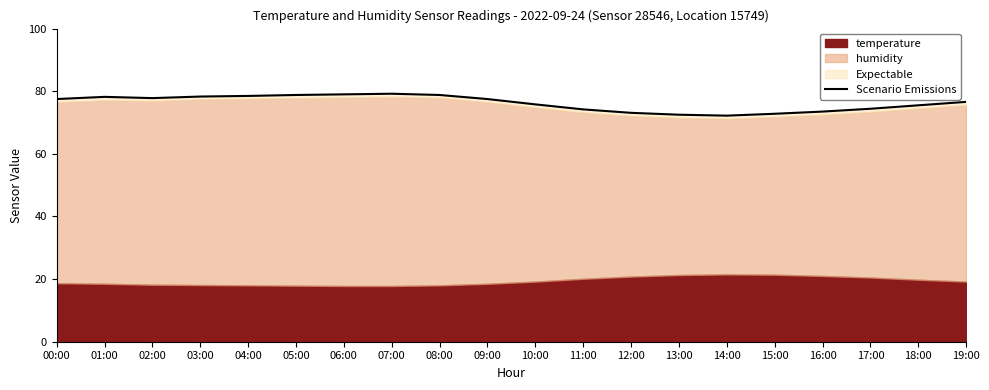

What is the label of the 6th point from the right?

14:00